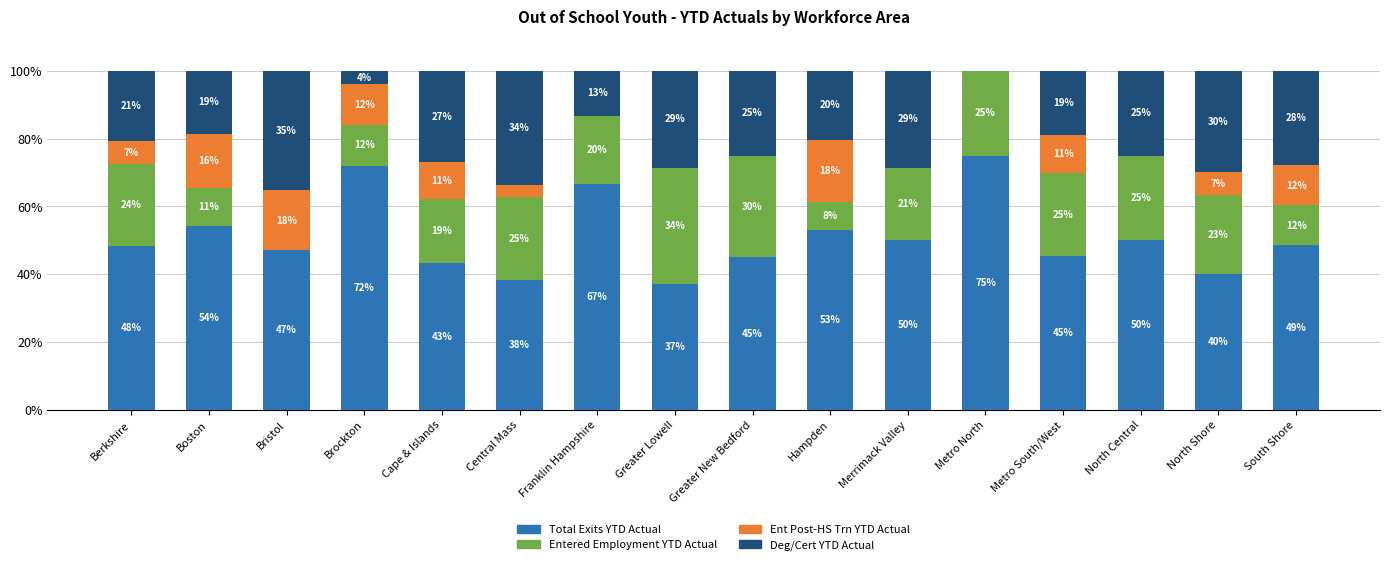

What is the total value across all series at Brockton?

100.0